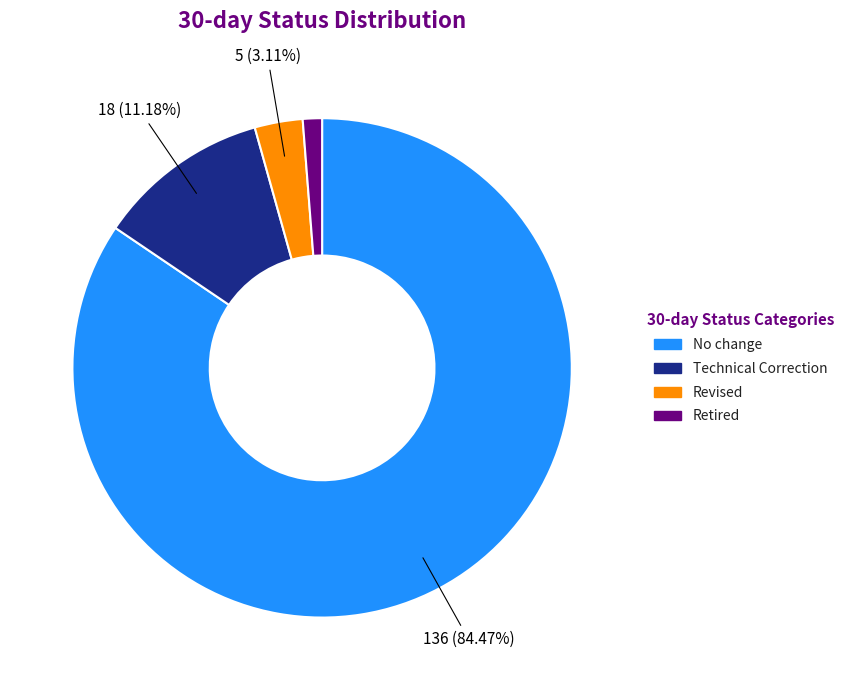

Approximately how many times larger is the value at No change compared to Technical Correction?

7.6